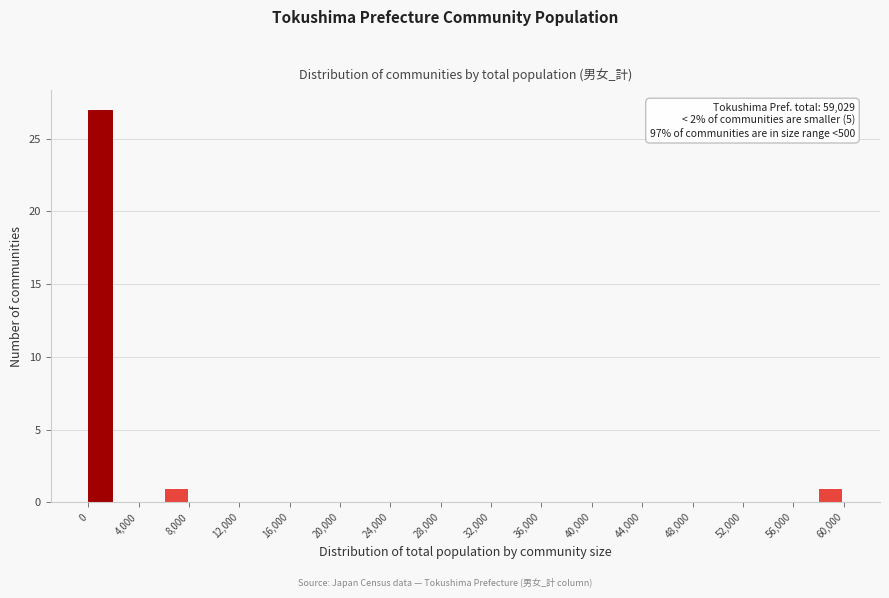

Over which range of the x-axis is the bar tallest?

0 to 2000